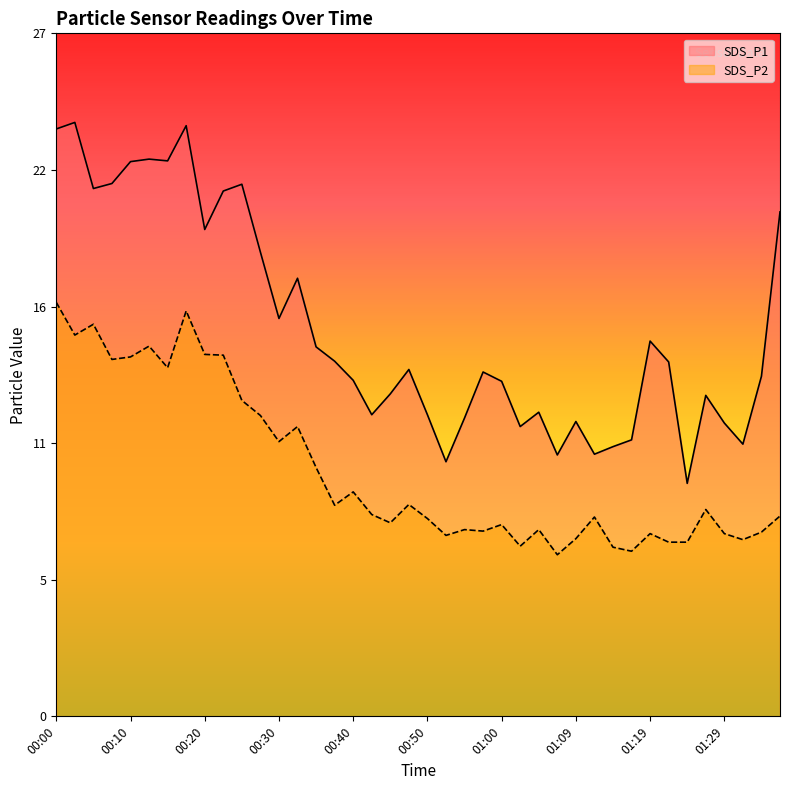

Rank the categories by SDS_P1 value from highest to lowest.

00:03, 00:17, 00:00, 00:13, 00:15, 00:10, 00:08, 00:25, 00:05, 00:22, 01:36, 00:20, 00:27, 00:32, 00:30, 01:19, 00:35, 00:37, 01:22, 00:47, 00:57, 01:34, 00:40, 01:00, 00:45, 01:27, 01:04, 00:42, 00:50, 00:55, 01:09, 01:29, 01:02, 01:17, 01:32, 01:14, 01:12, 01:07, 00:52, 01:24